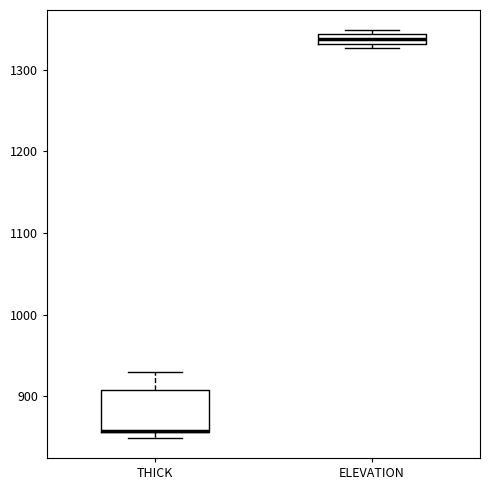

Which box is the tallest, from its lower edge to its upper edge?

THICK